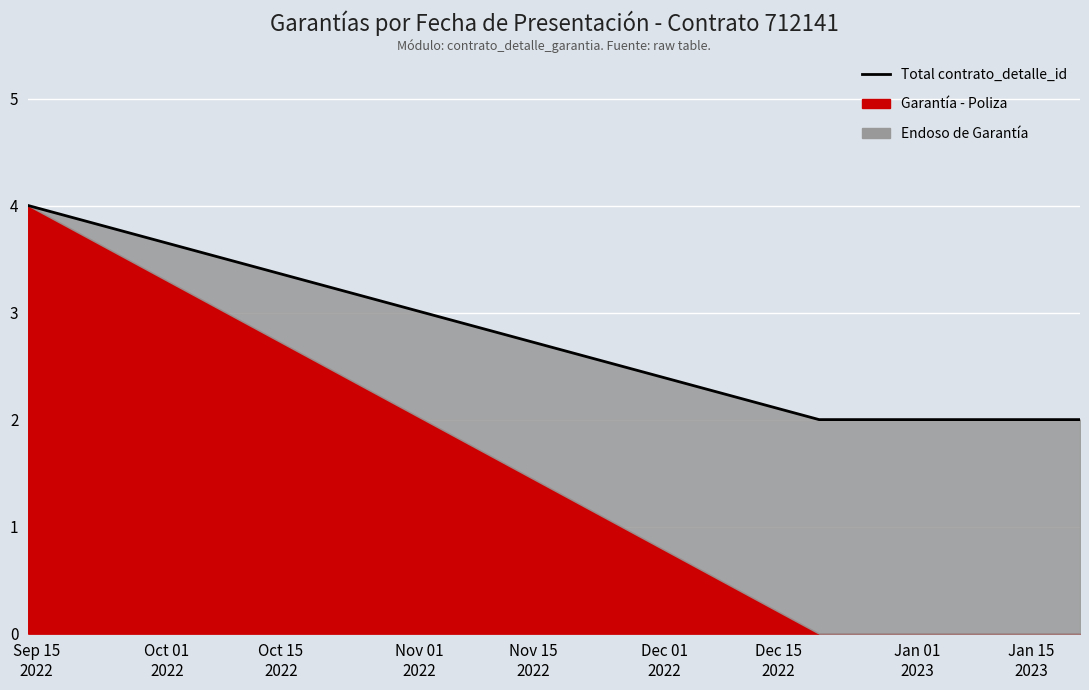

What is the difference between the maximum and minimum values?

2